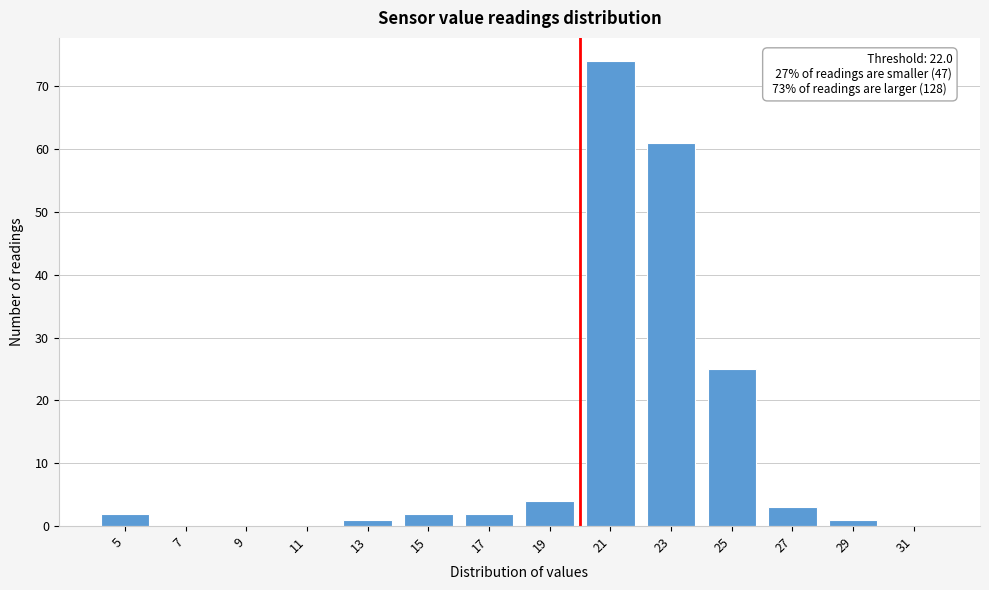

Reading right to left, extract all data points from this chart.

31=0	29=1	27=3	25=25	23=61	21=74	19=4	17=2	15=2	13=1	11=0	9=0	7=0	5=2